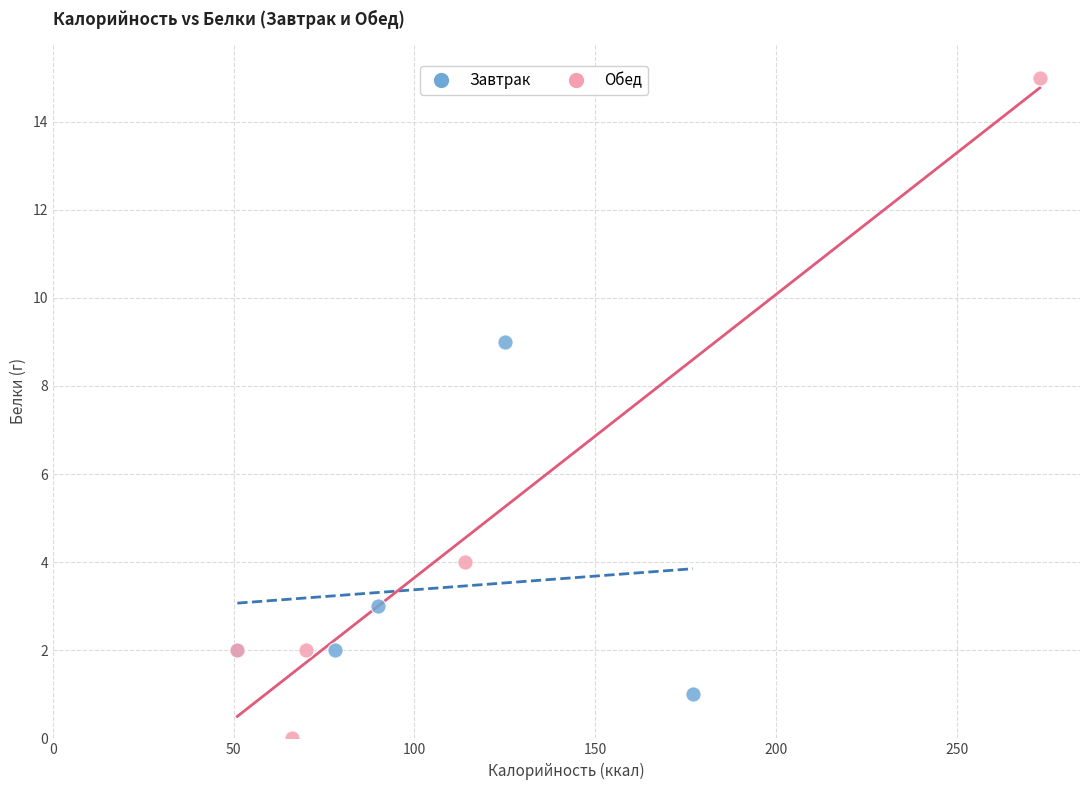

Which series has the largest Y range (max minus min)?

Обед